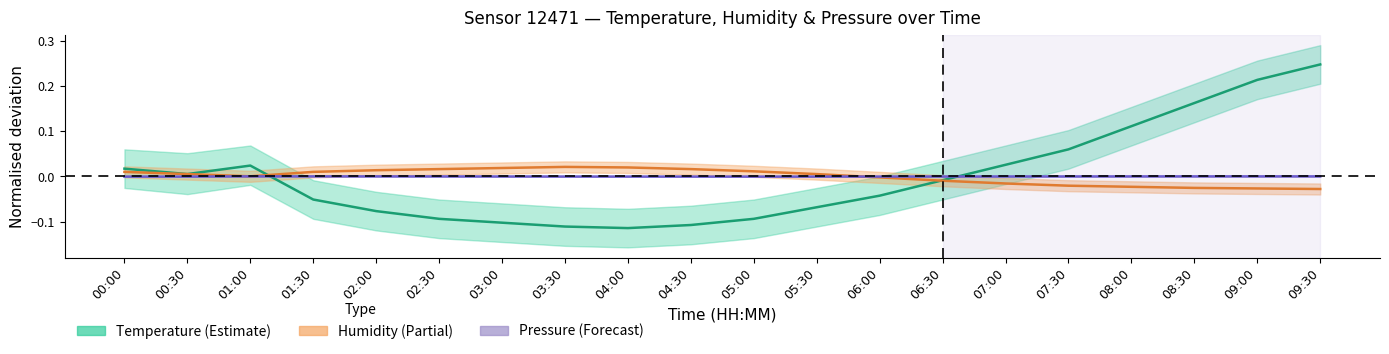

How many interior local peaks does the Humidity series have?

1